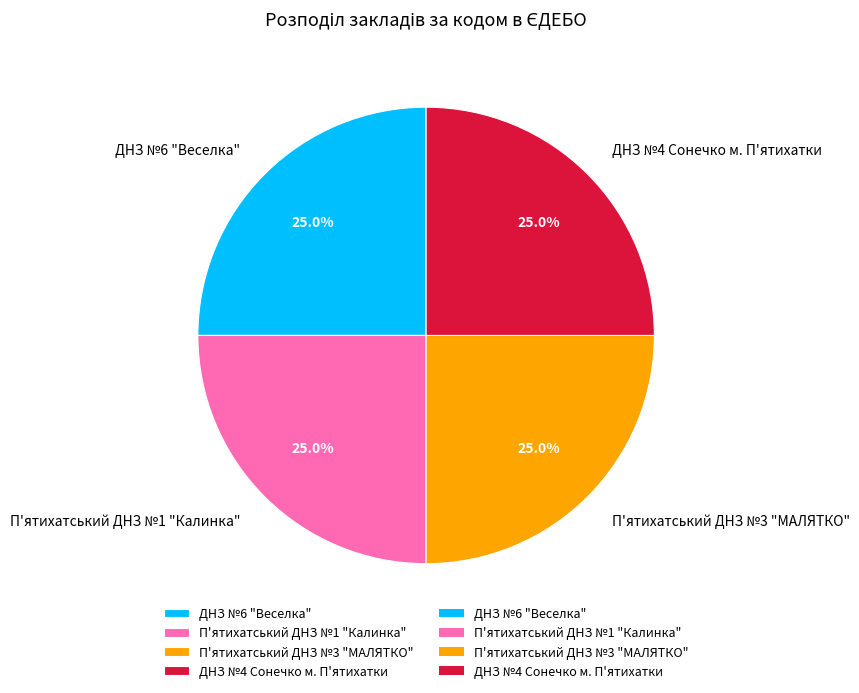

To the nearest percent, what is the average slice percentage?

25%